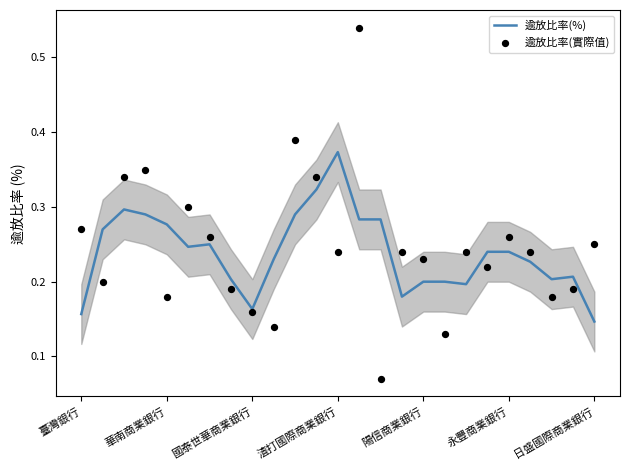

At which category is the sum across all series the highest?

13